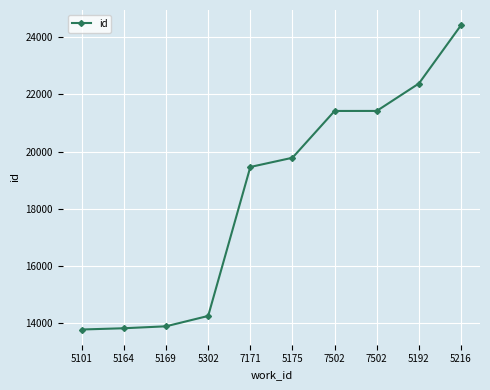

How many data points are less than 19784?

5